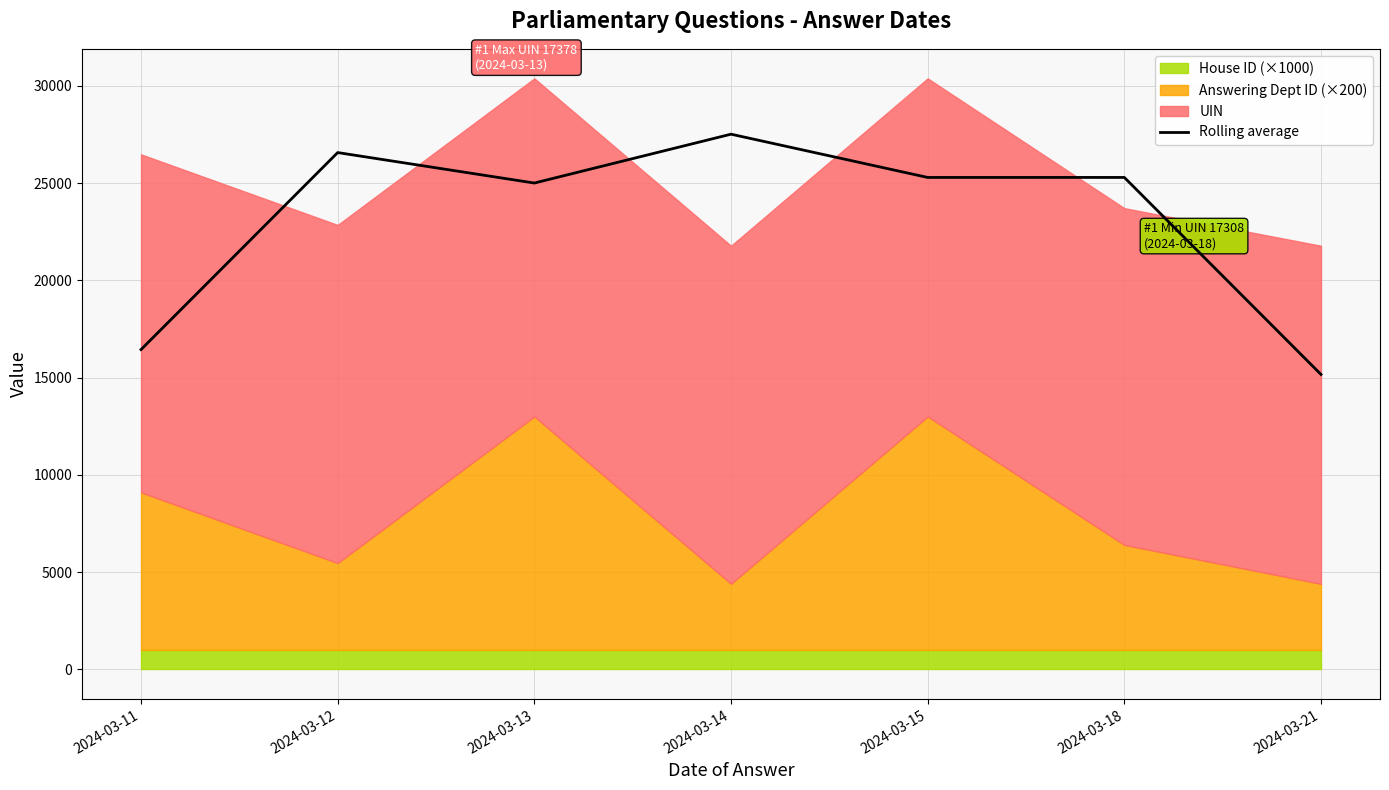

What is the change in value from 2024-03-12 to 2024-03-21?

-11403.6